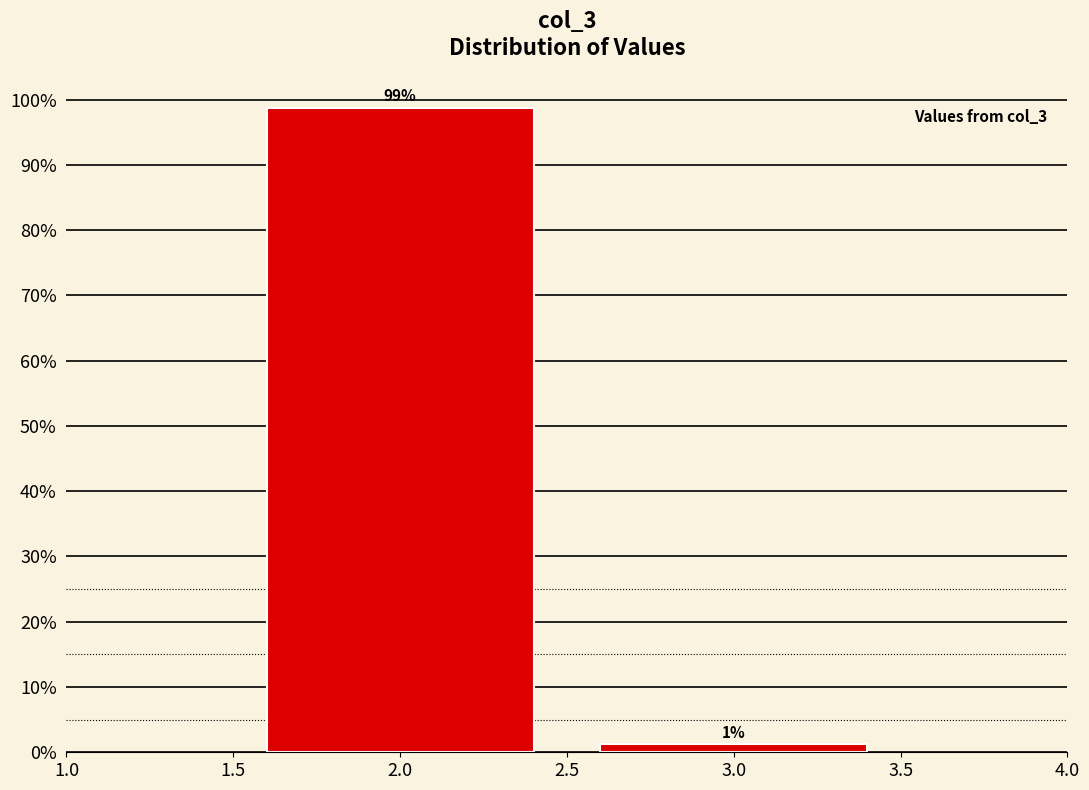

What is the label of the 1st bar from the left?

2.0